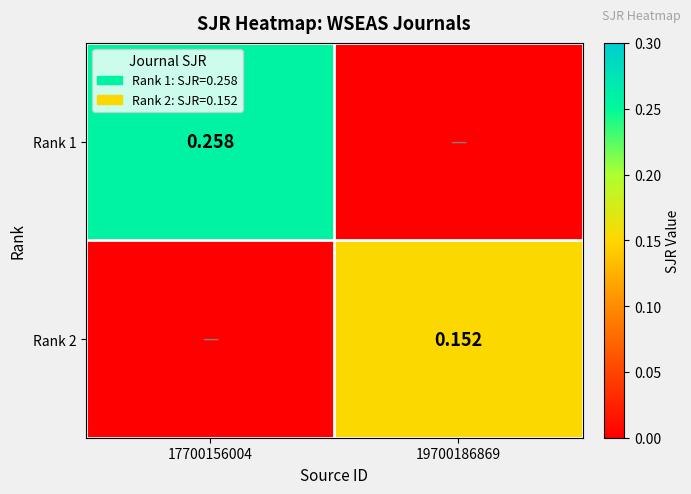

Which category has the highest value across all series?

17700156004